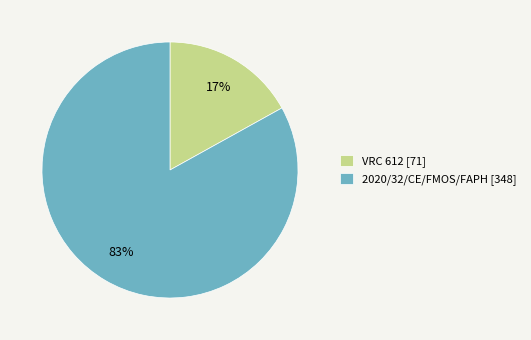

To the nearest percent, what is the difference between the VRC 612 and 2020/32/CE/FMOS/FAPH slice percentages?

66%